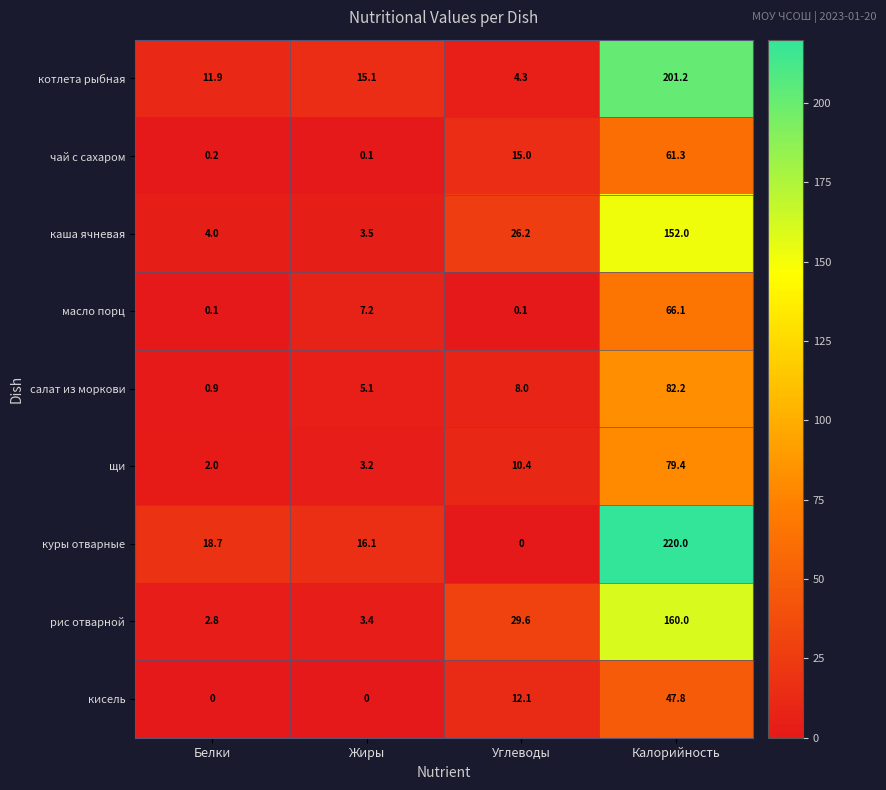

The value of рис отварной at Углеводы is 29.6. True or false?

True